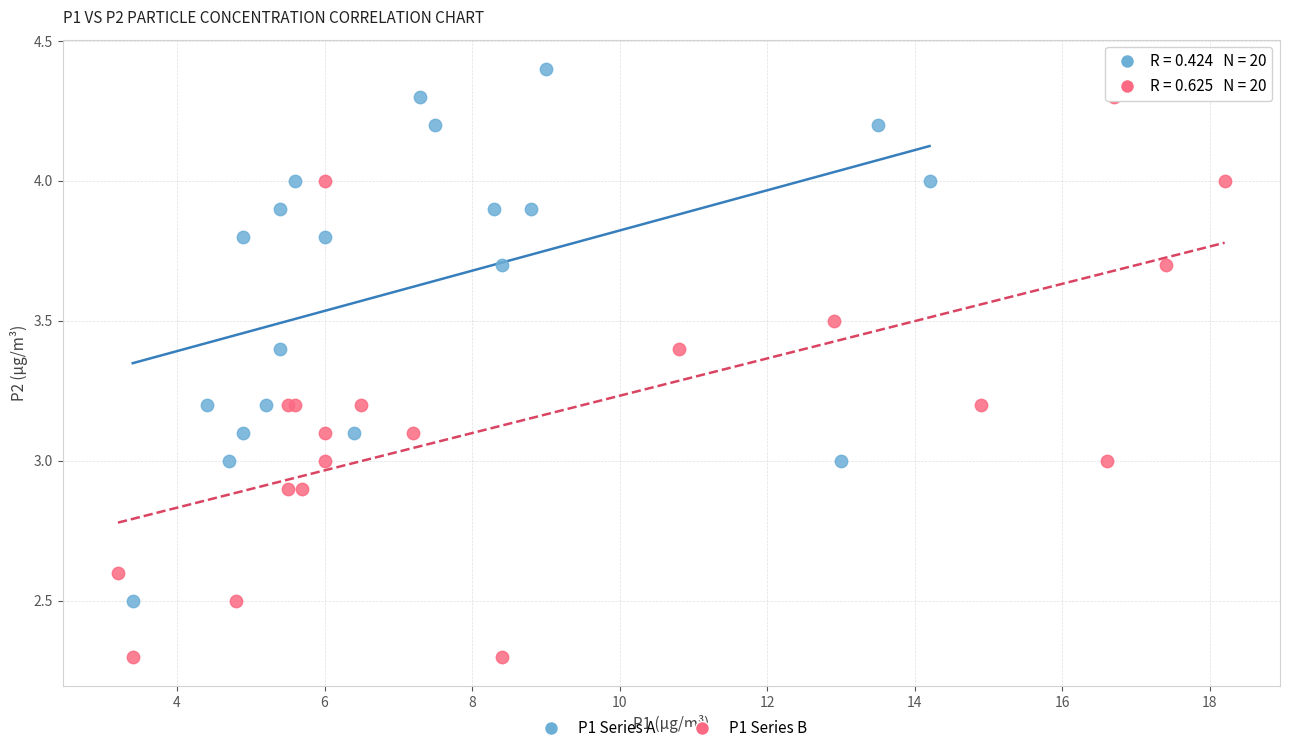

Which series reaches the maximum Y coordinate?

P1 Series A